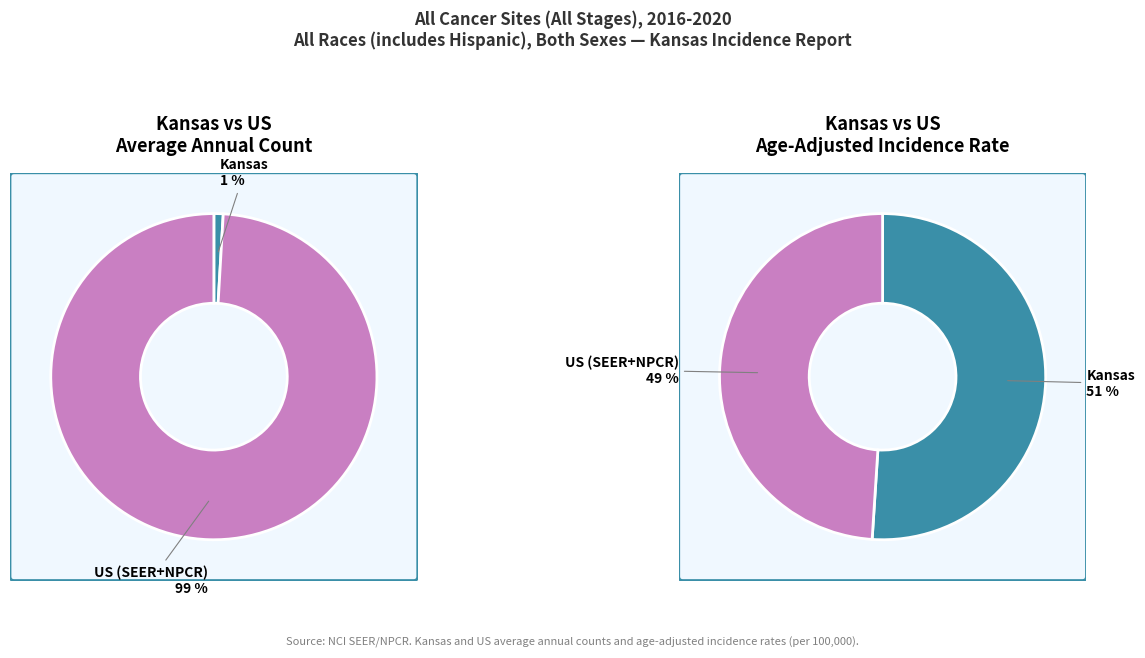

What is the change in value from Kansas to US (SEER+NPCR)?

+719765